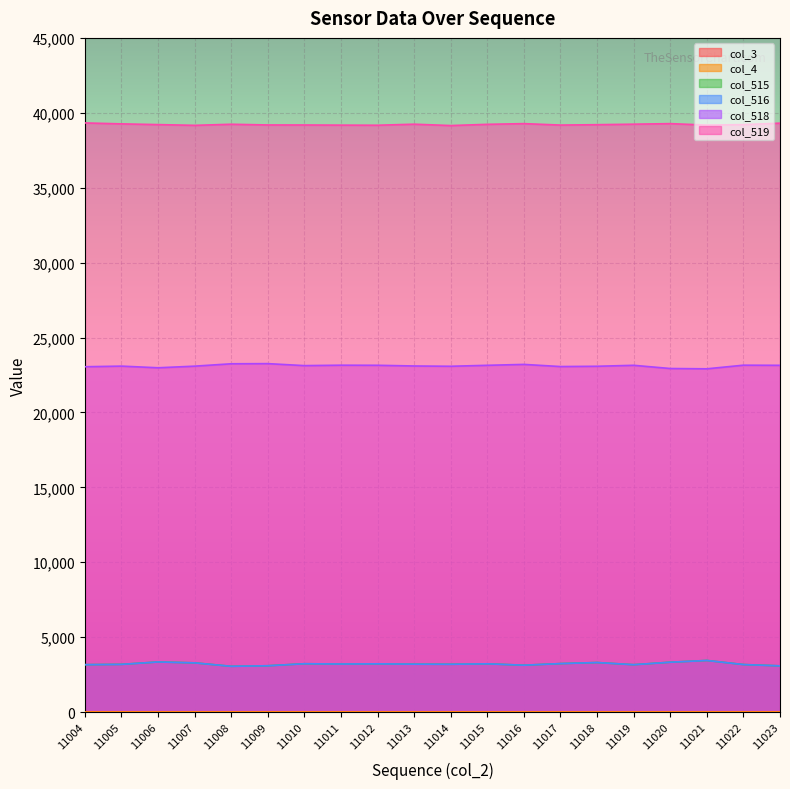

Is the value of col_518 at 11006 greater than the value of col_515 at 11007?

Yes